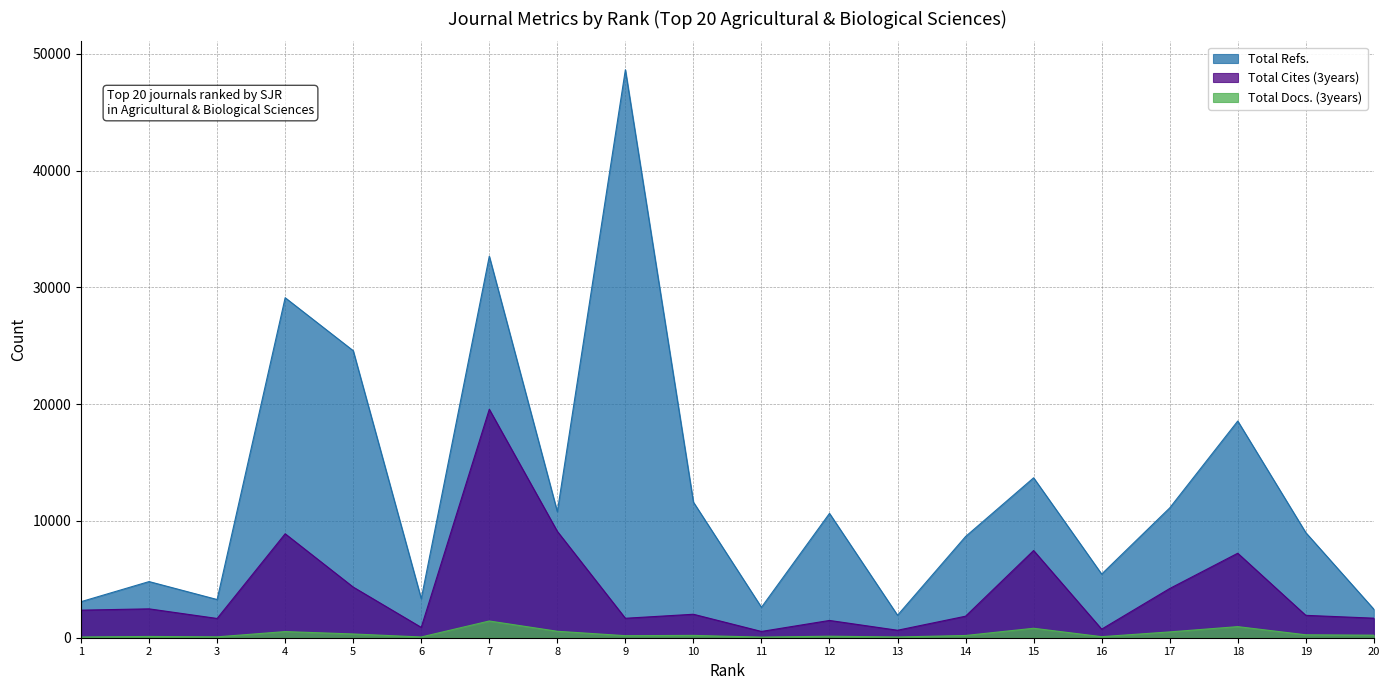

What is the lowest value of the Total Docs. (3years) series?

53